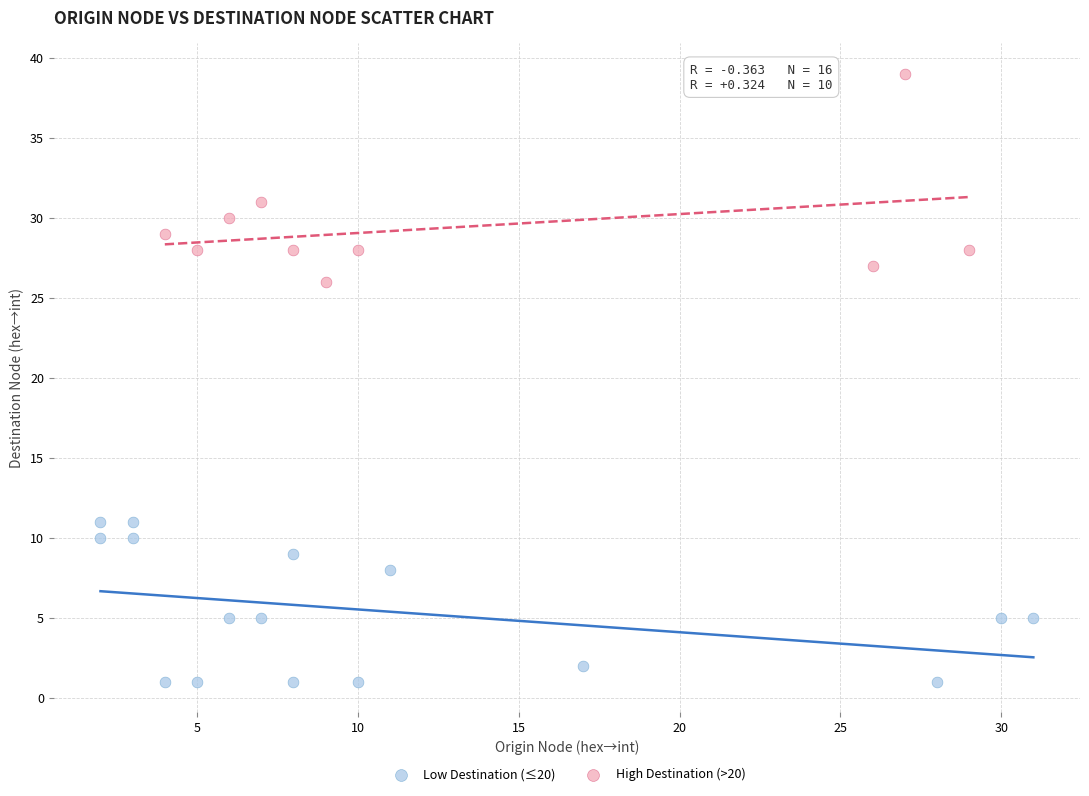

Which series contains the lowest Y value?

Low Destination (≤20)